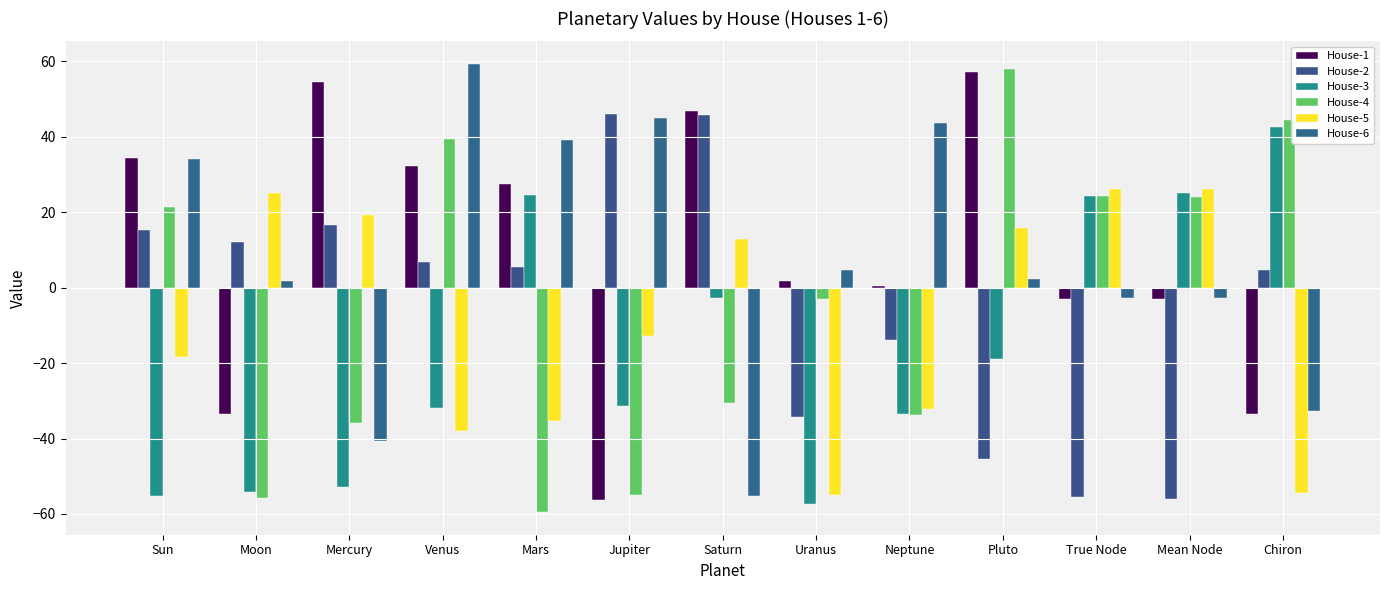

What is the minimum value shown in the chart?

-59.6